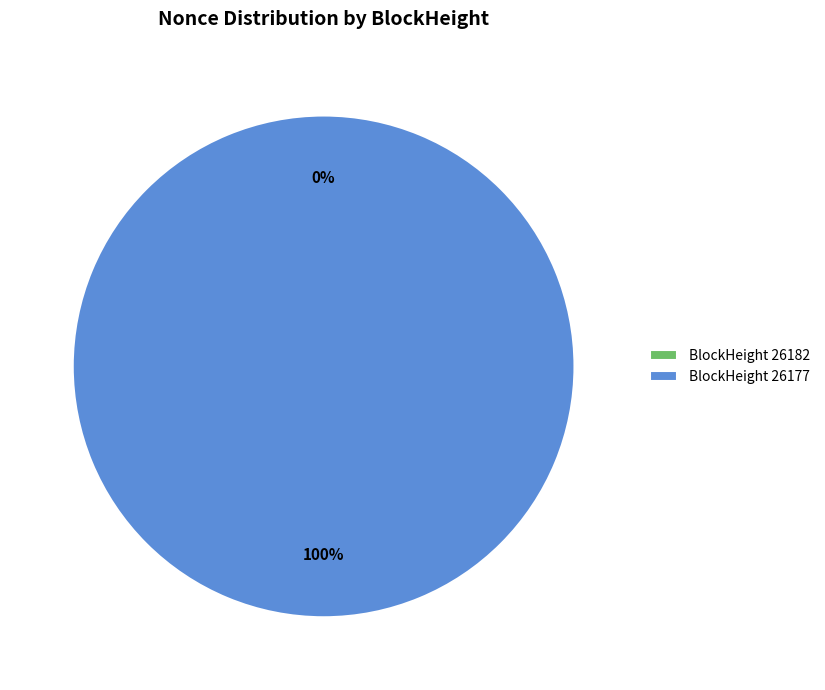

How many slices are in this pie chart?

2